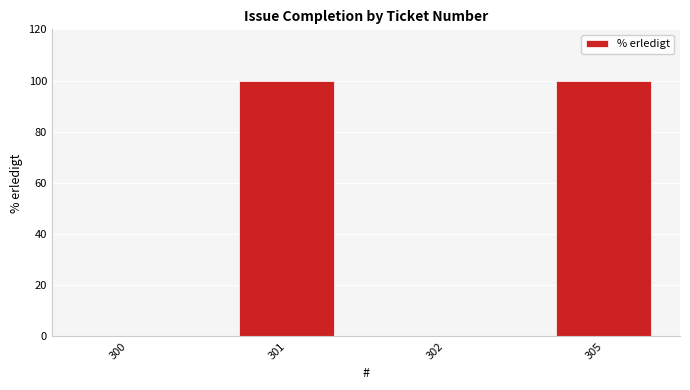

Is it true that the value at 302 is -61?

False